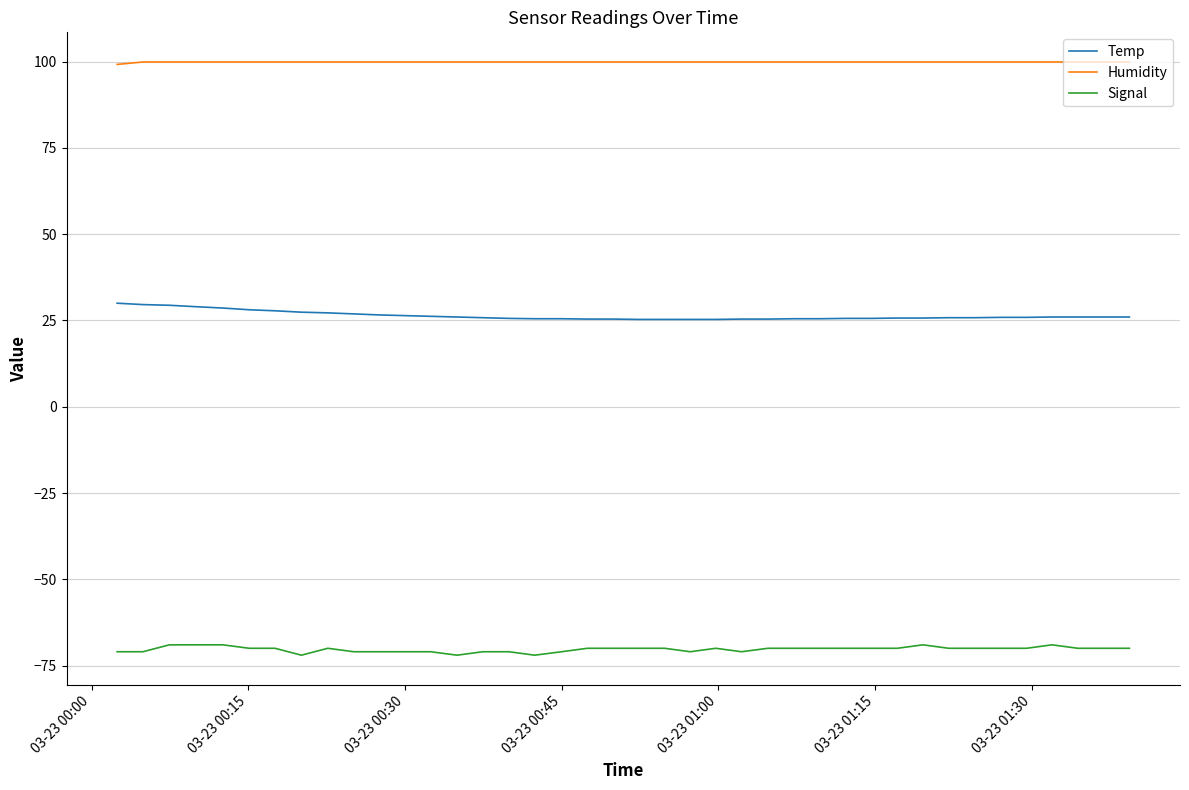

Which series has the largest total across all categories?

Humidity